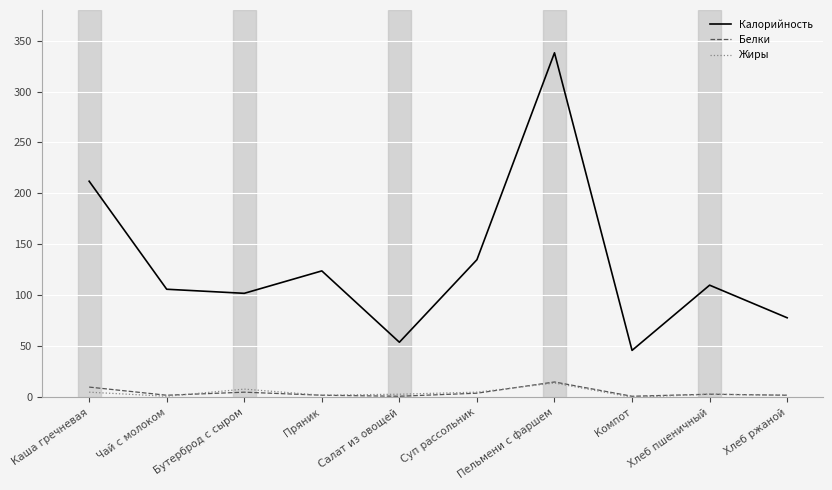

Is this an area chart (filled region under the line)?

No